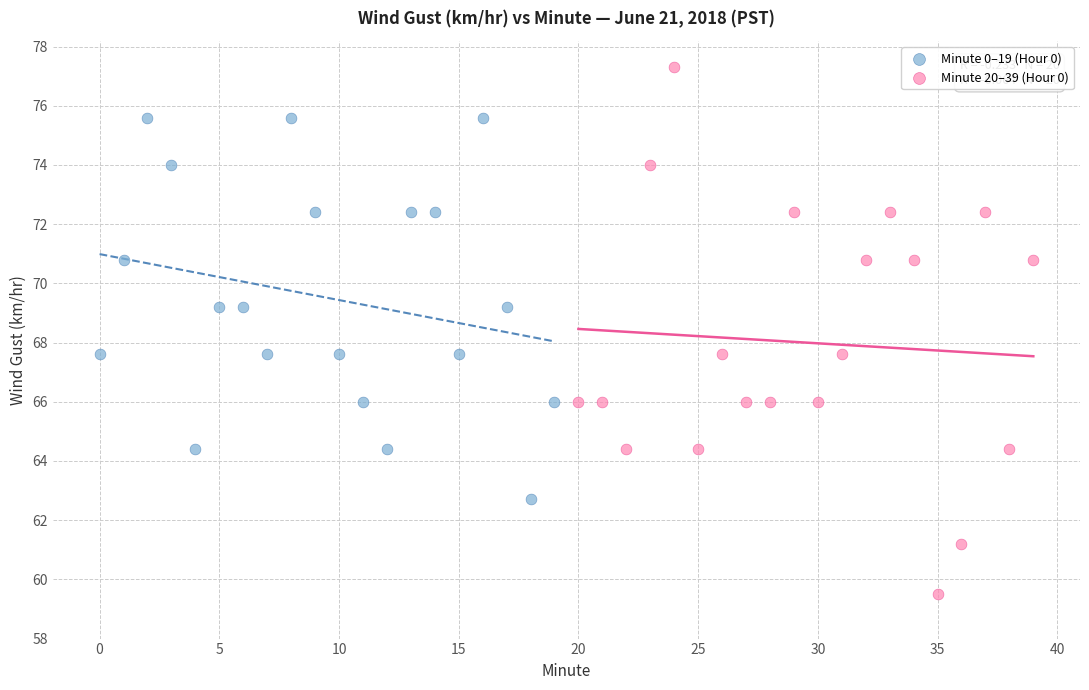

What are all the series names shown in the legend?

Minute 0–19 (Hour 0), Minute 20–39 (Hour 0)